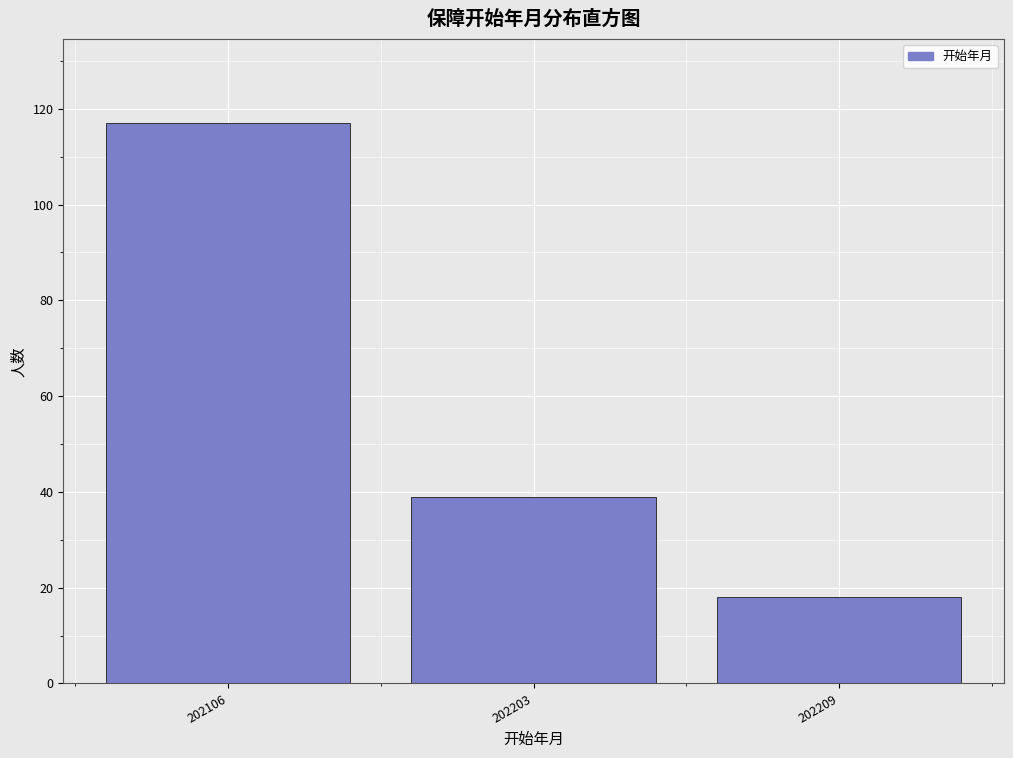

Reading left to right, transcribe all the data shown in this chart.

202106=117	202203=39	202209=18